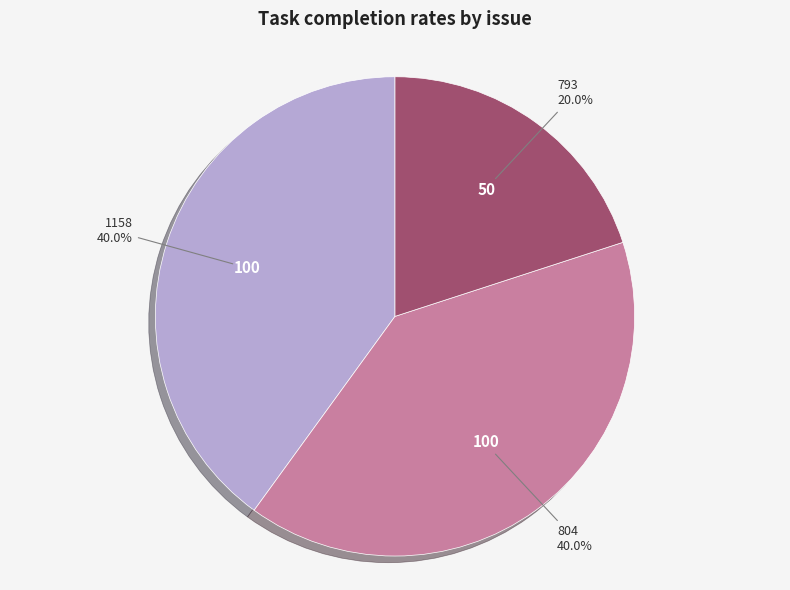

Count the number of slices in the pie.

3